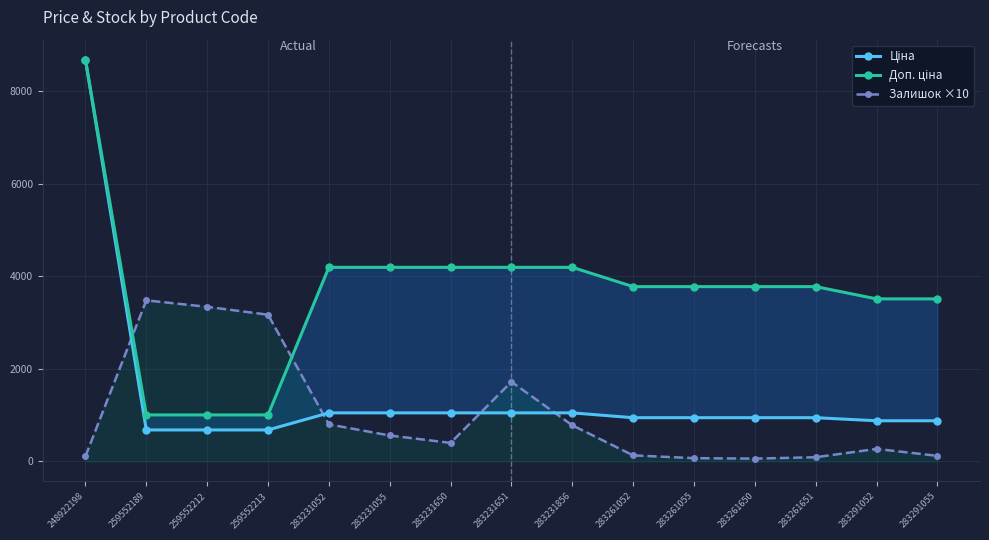

How many interior local valleys does the Залишок ×10 series have?

2